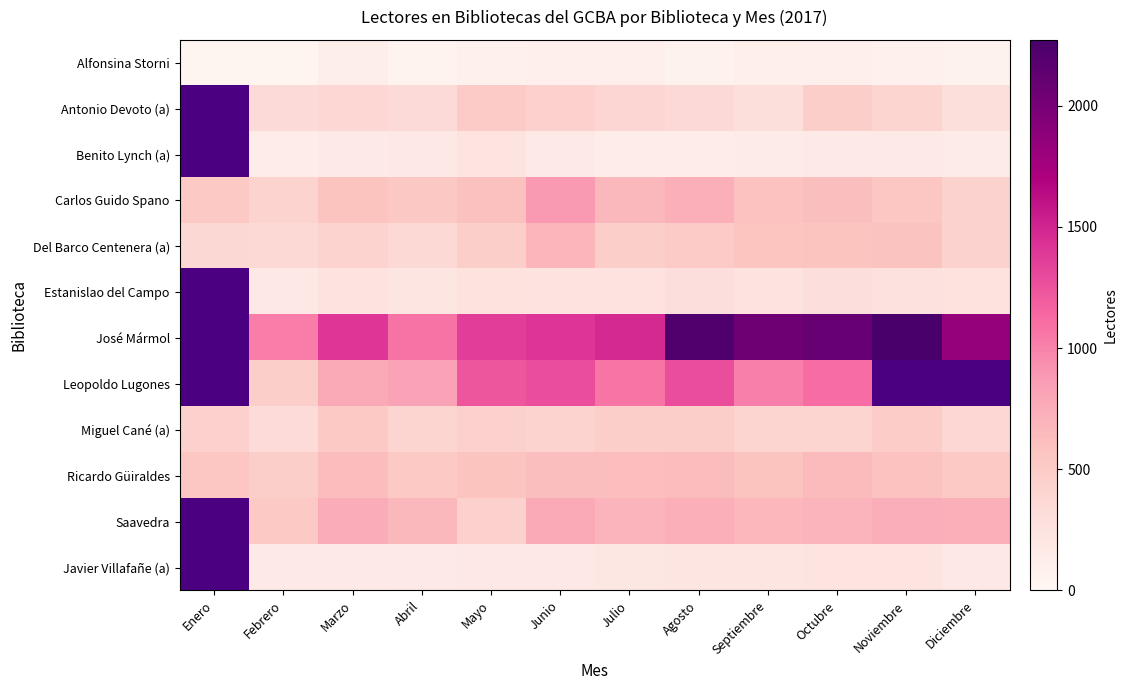

Which category has the lowest value across all series?

Febrero